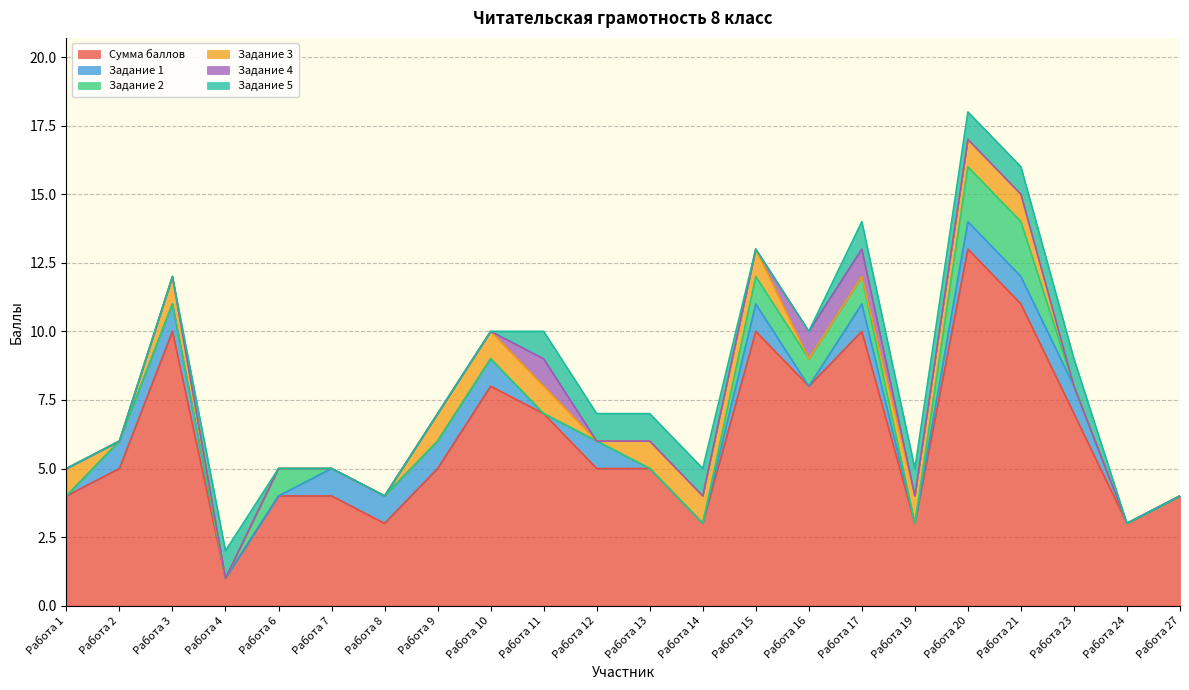

How many distinct data groups are displayed?

6